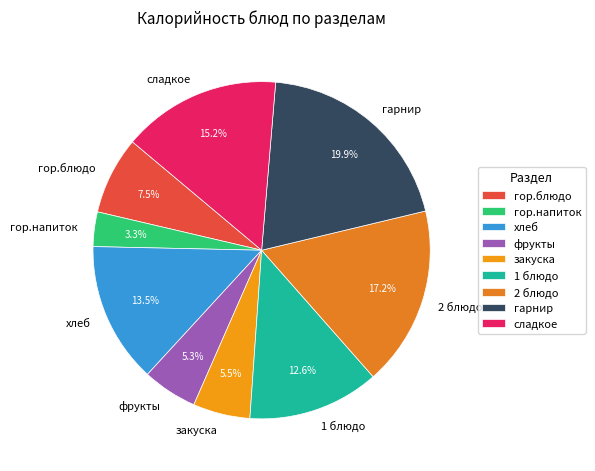

Does 2 блюдо account for over 50% of the chart?

No